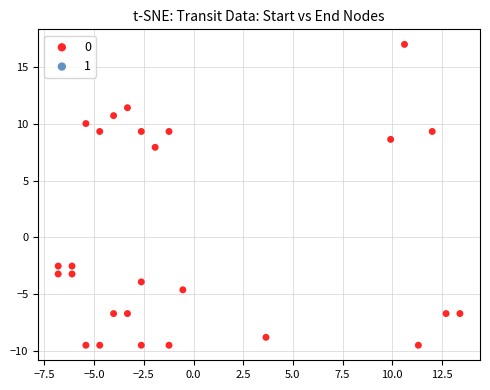

What Y value in the scatter plot is closest to 3?

7.9